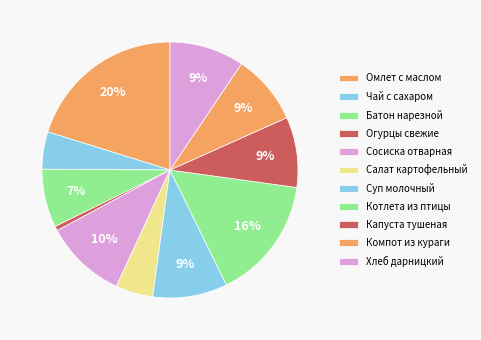

To the nearest percent, what portion does Капуста тушеная represent?

9%